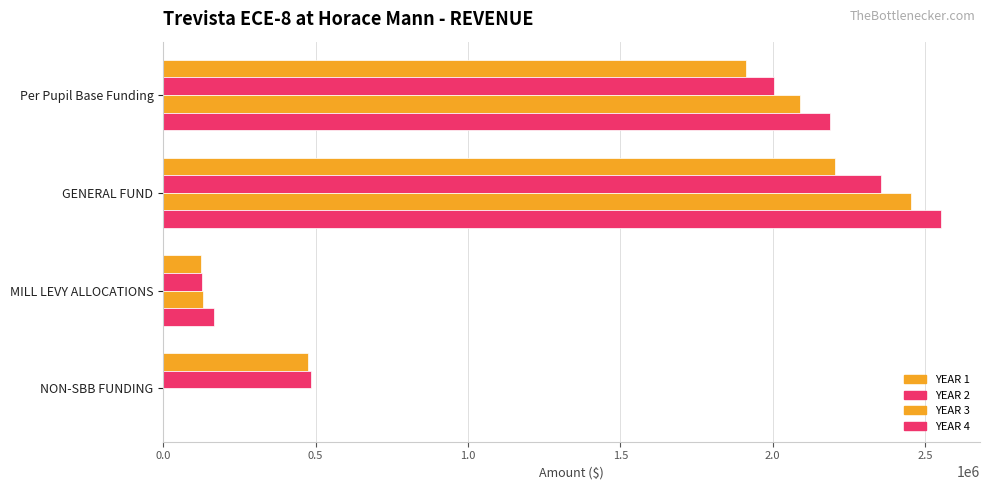

How many distinct data groups are displayed?

4